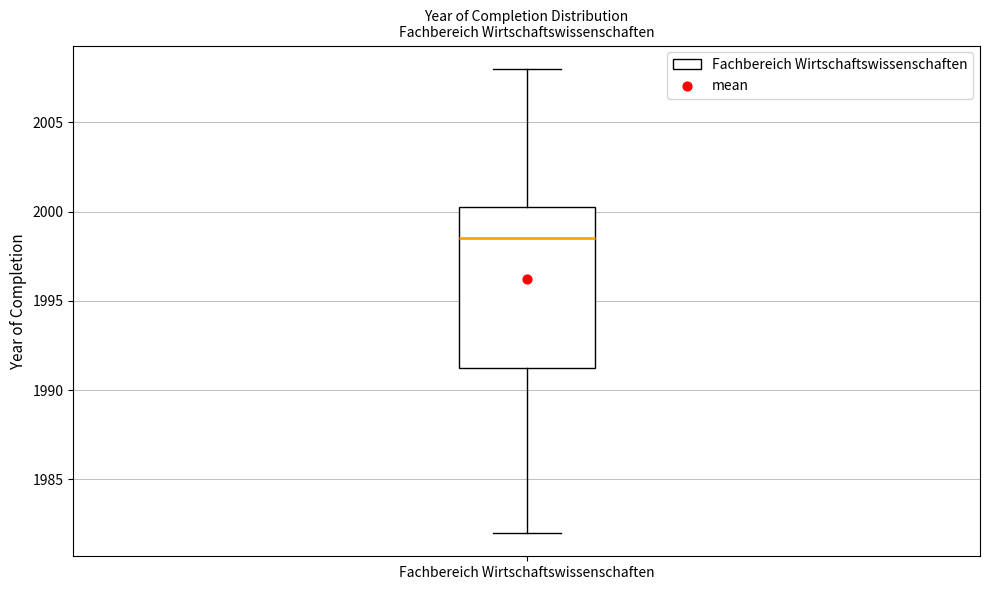

Transcribe this box plot: give where the median line is, the range the box spans, and where the two whiskers end, as read against the y-axis. The values are not printed on the chart, so give them approximately, as read against the axis.

median 1998.5, box 1991.5 to 2000.5, whiskers 1982.0 to 2008.0